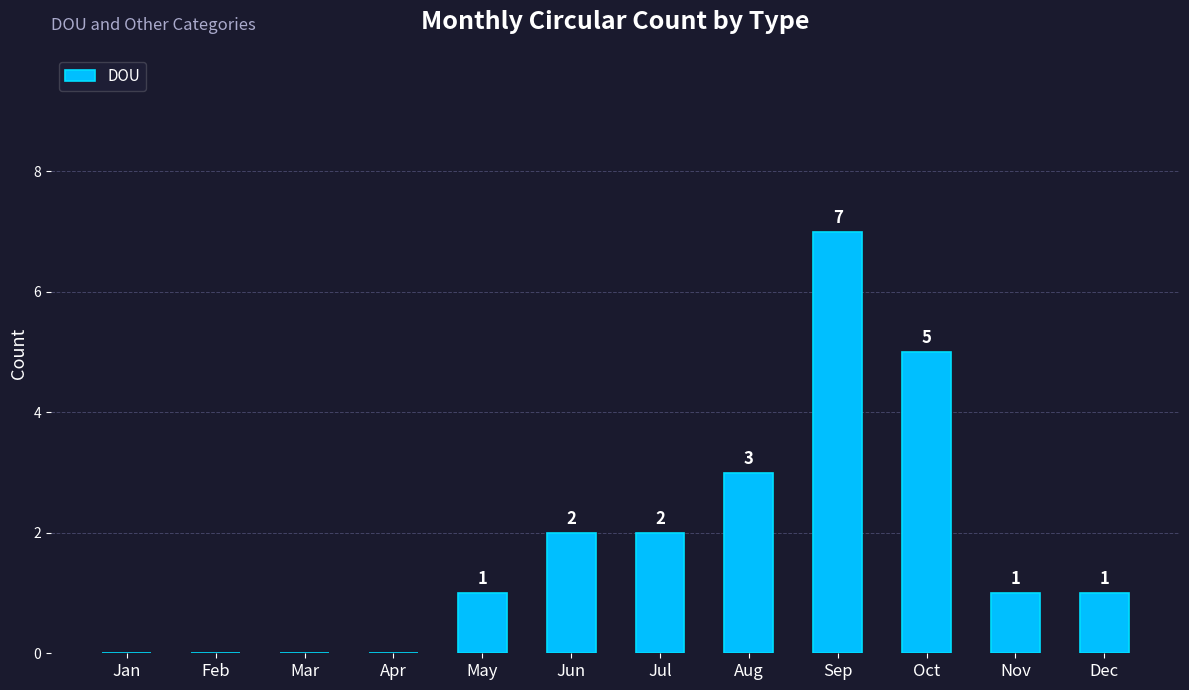

Which category has the highest value across all series?

Sep